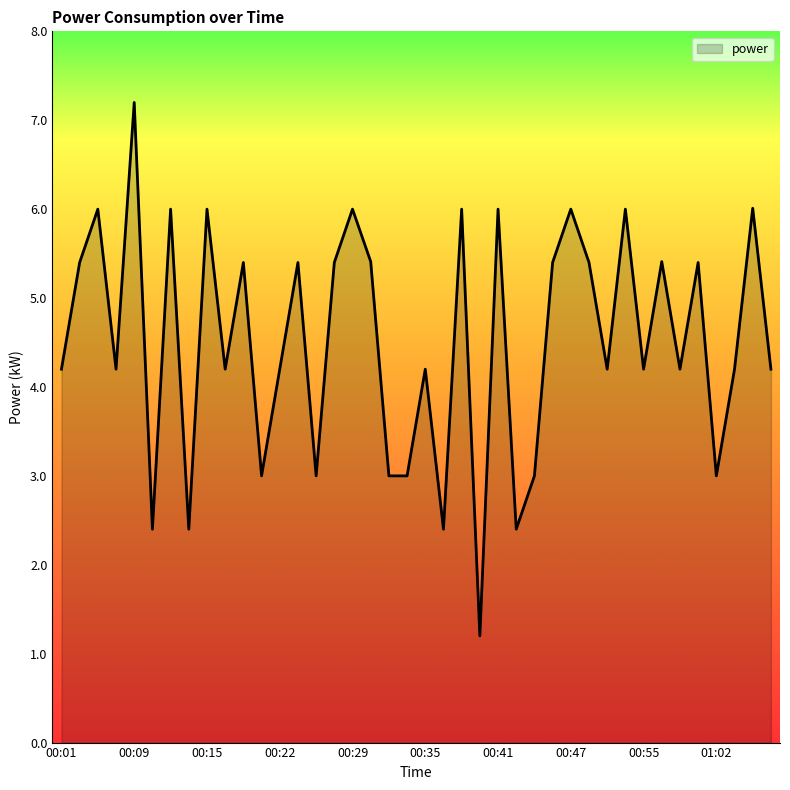

Reading left to right, list all the values displayed in this chart.

4.2	5.4	6.0	4.2	7.2	2.4	6.0	2.4	6.0	4.2	5.4	3.0	4.2	5.4	3.0	5.4	6.0	5.4	3.0	3.0	4.2	2.4	6.0	1.2	6.0	2.4	3.0	5.4	6.0	5.4	4.2	6.0	4.2	5.4	4.2	5.4	3.0	4.2	6.0	4.2